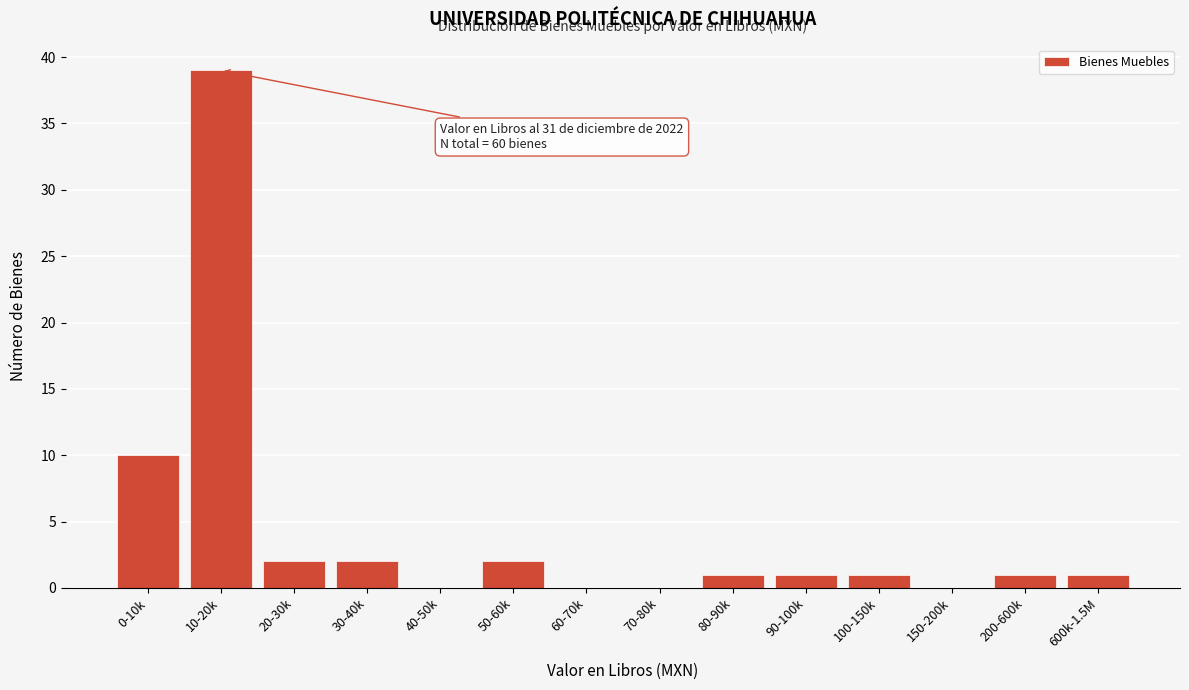

Reading right to left, transcribe all the data shown in this chart.

600k-1.5M=1	200-600k=1	150-200k=0	100-150k=1	90-100k=1	80-90k=1	70-80k=0	60-70k=0	50-60k=2	40-50k=0	30-40k=2	20-30k=2	10-20k=39	0-10k=10